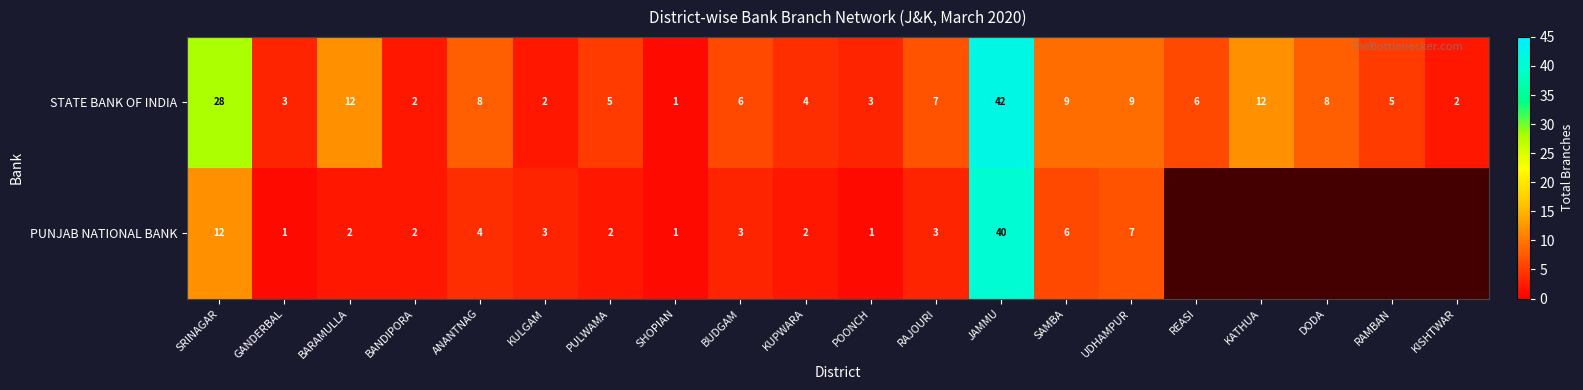

What is the maximum value for STATE BANK OF INDIA?

42